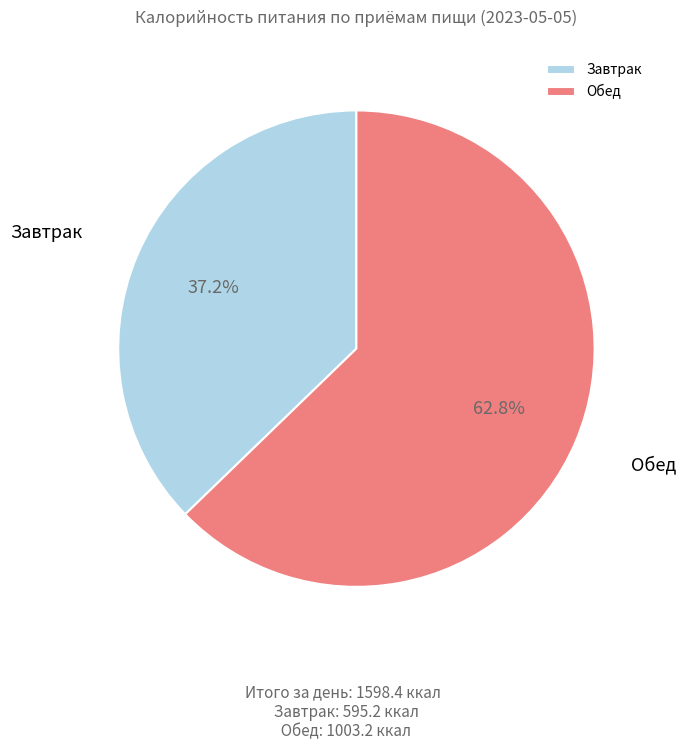

Is it true that Завтрак is 27% of the pie?

False